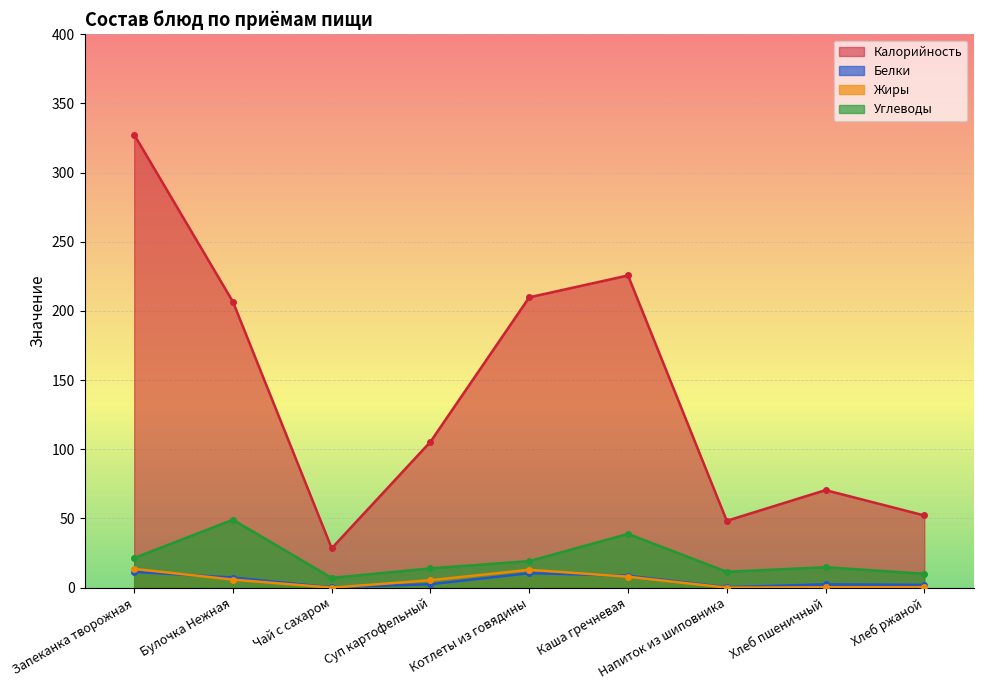

How many intersections are there between Белки and Жиры?

3